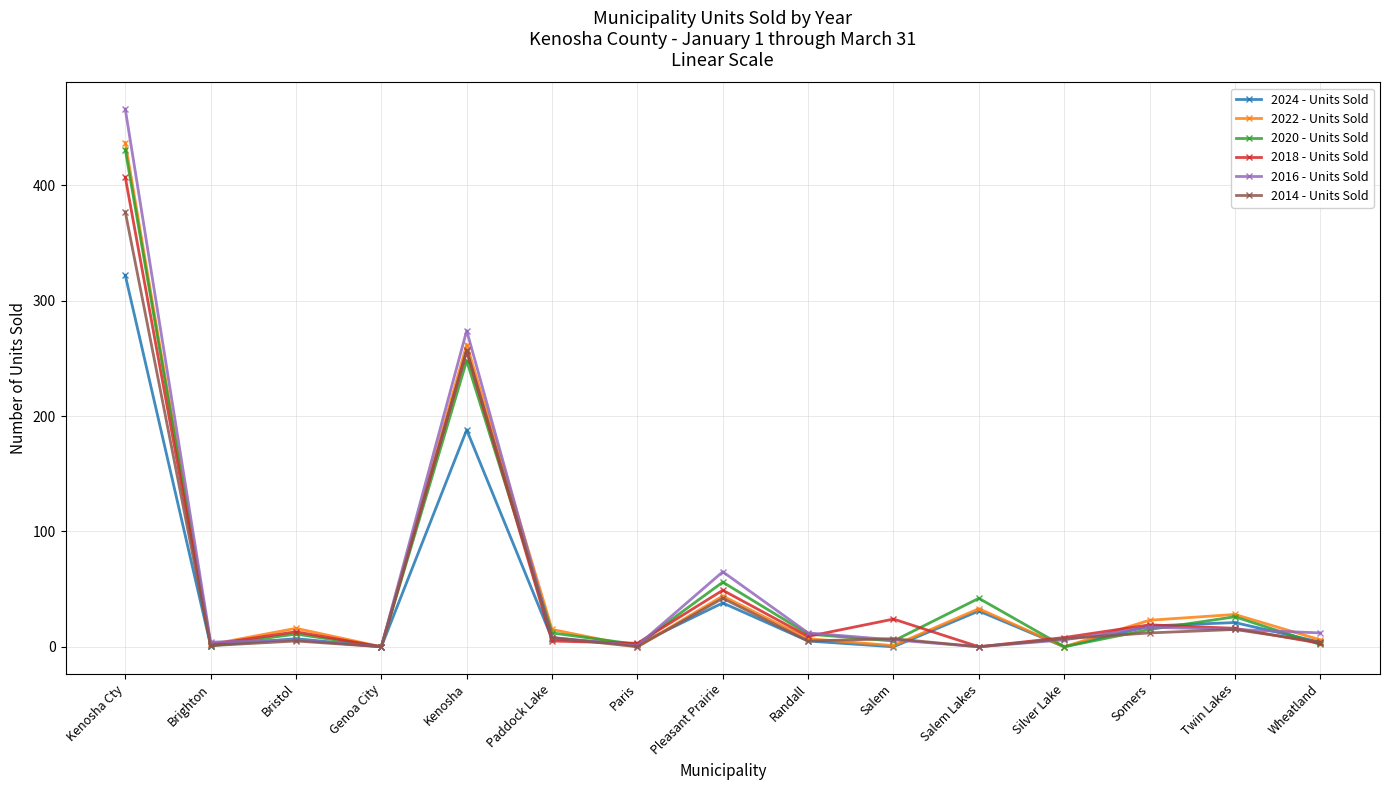

What are all the series names shown in the legend?

2024 - Units Sold, 2022 - Units Sold, 2020 - Units Sold, 2018 - Units Sold, 2016 - Units Sold, 2014 - Units Sold